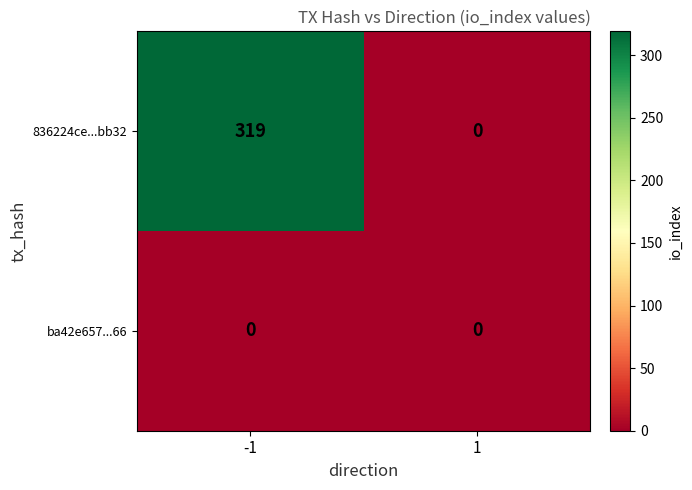

Between -1 and 1, which series saw the biggest shift?

836224ce...bb32